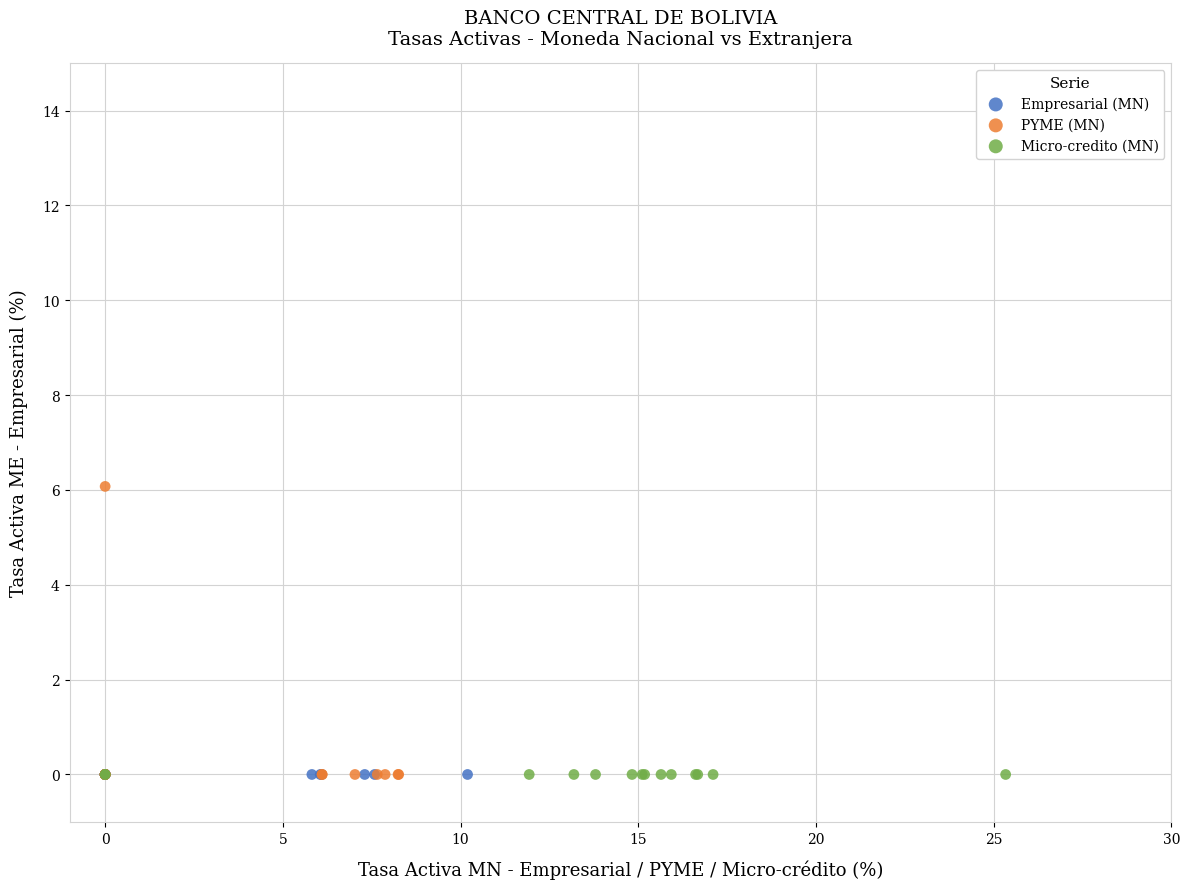

Which series reaches the maximum Y coordinate?

PYME (MN)